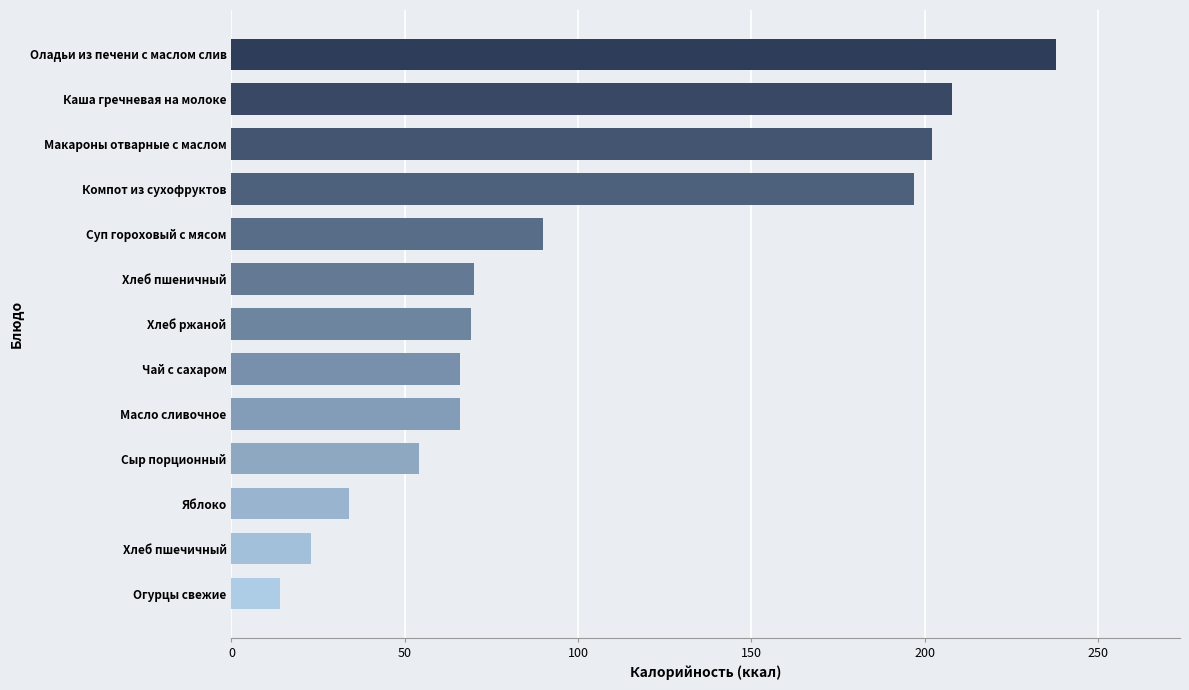

At which label is the value closest to 126?

Суп гороховый с мясом